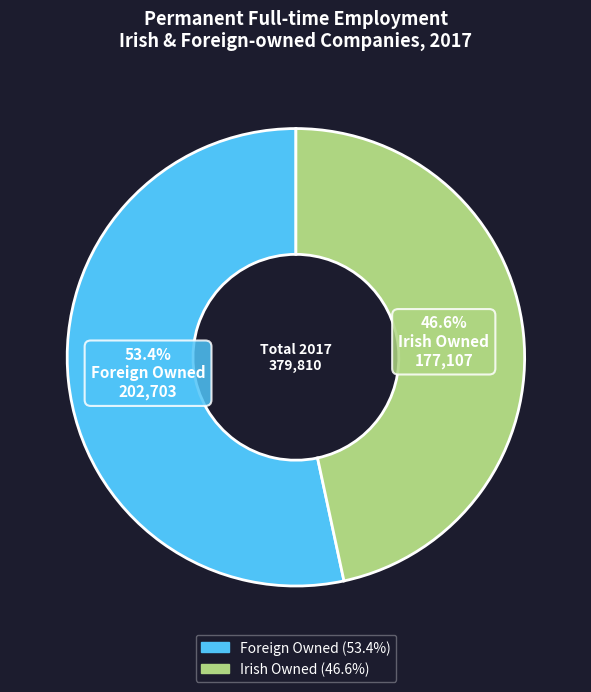

Count the number of slices in the pie.

2